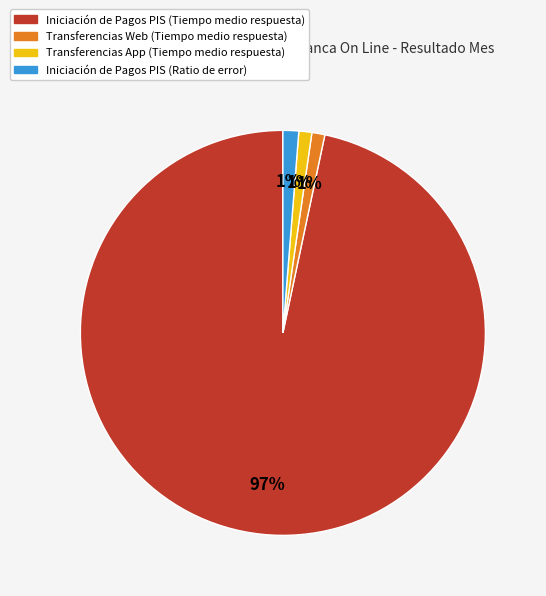

Count the number of slices in the pie.

4